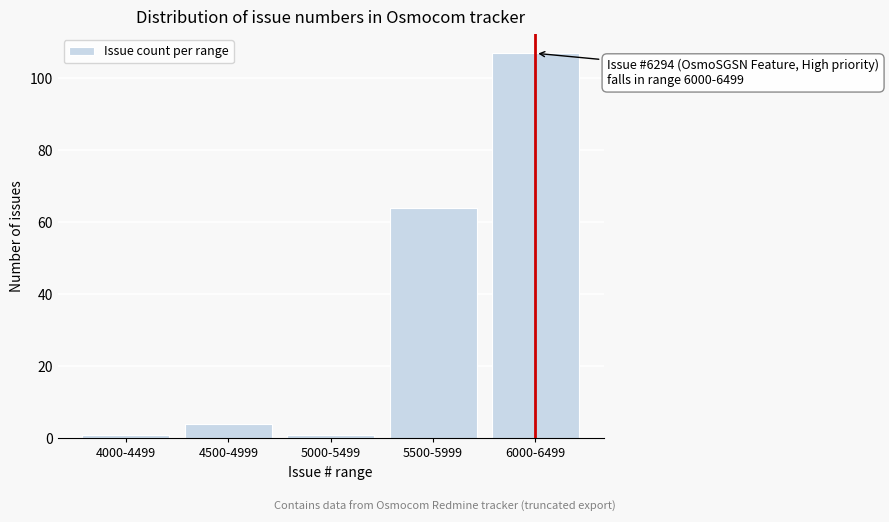

Reading left to right, what are all the values shown in this chart?

4000-4499=1	4500-4999=4	5000-5499=1	5500-5999=64	6000-6499=107